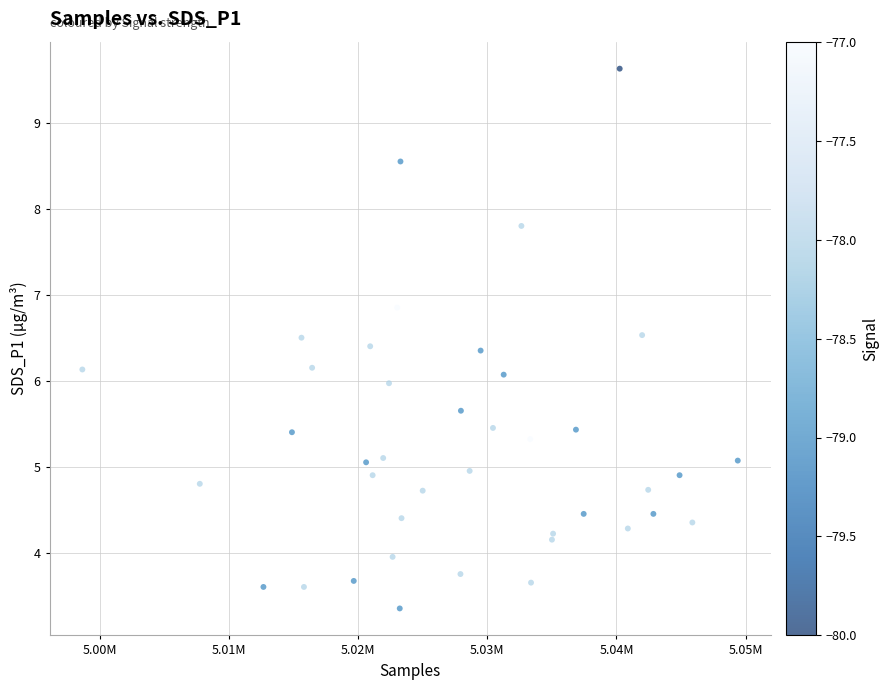

What is the range of X values (max minus min)?

50730.0